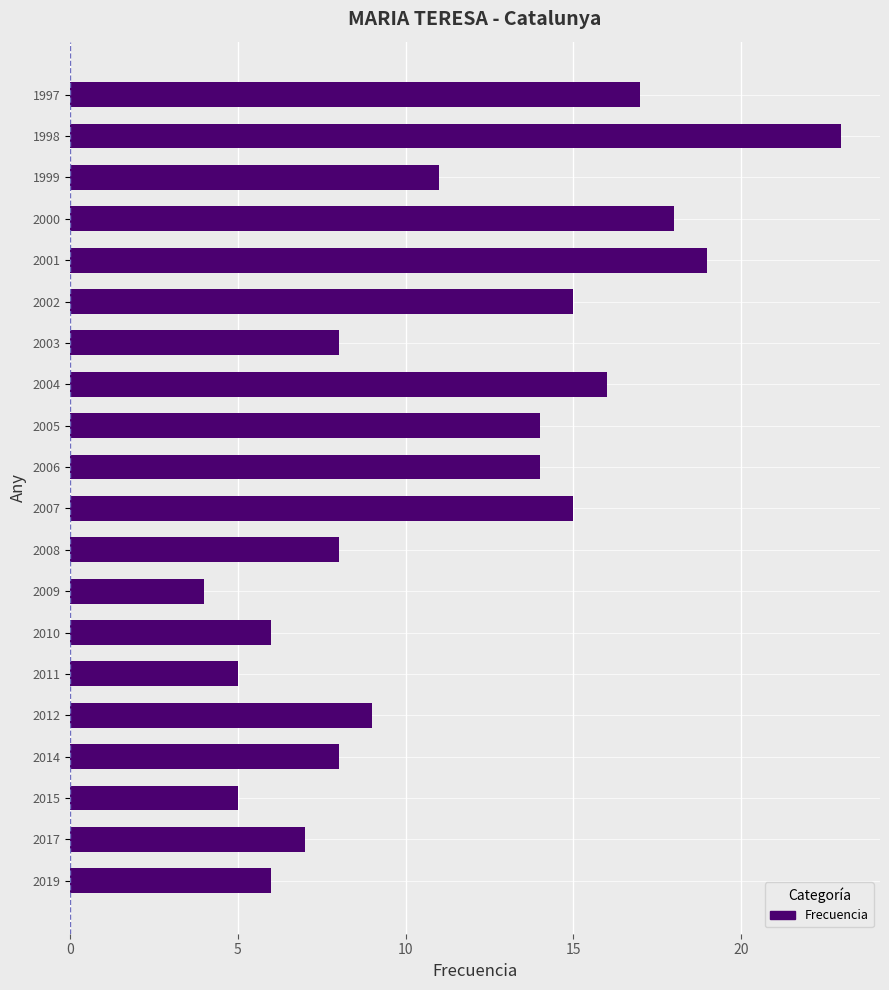

What is the average value?

11